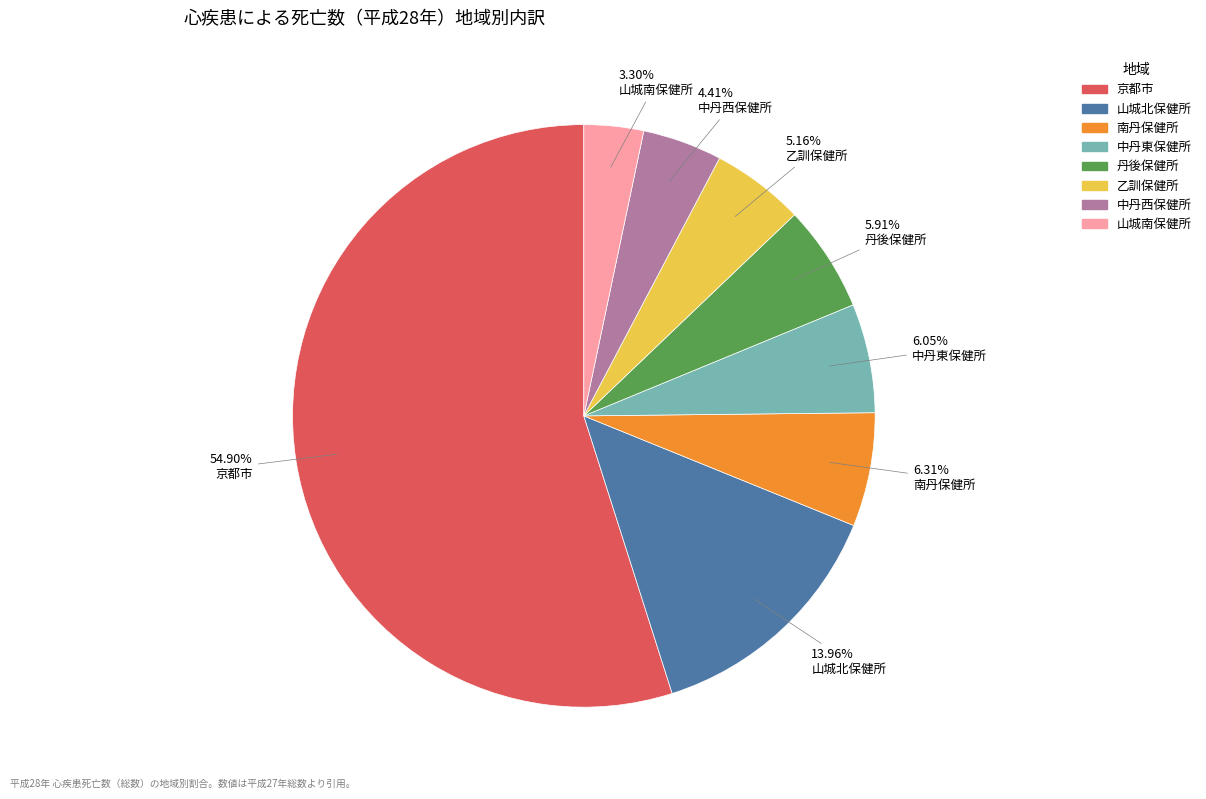

To the nearest percent, what is the average slice percentage?

12%